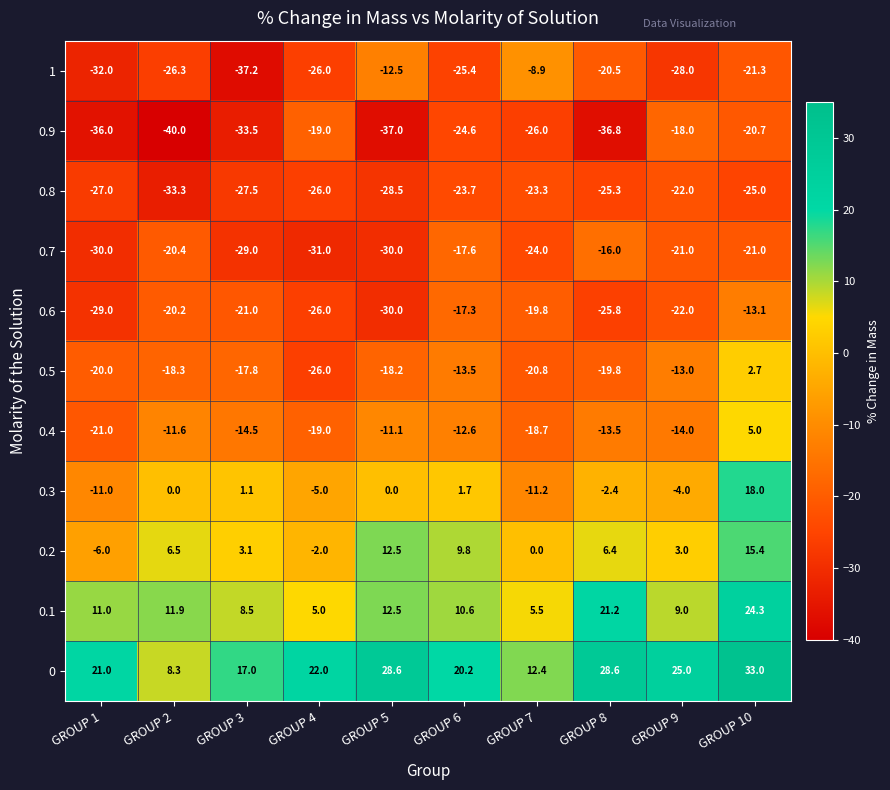

List the series in order of their peak value, lowest first.

0.8, 0.9, 0.7, 0.6, 1, 0.5, 0.4, 0.2, 0.3, 0.1, 0